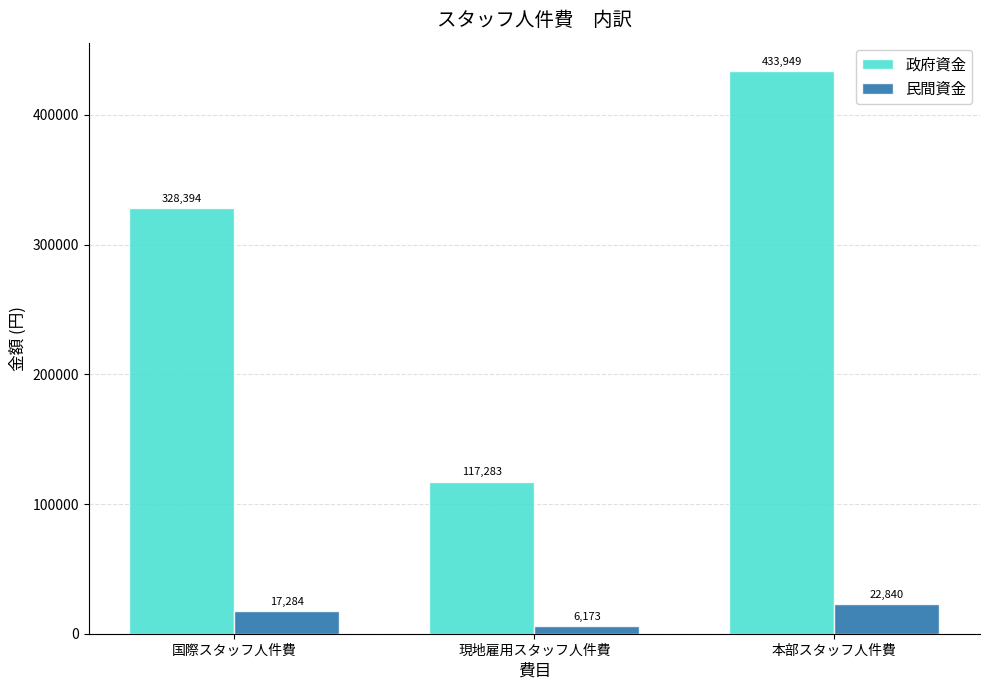

How many data points in 民間資金 are less than 17284?

1